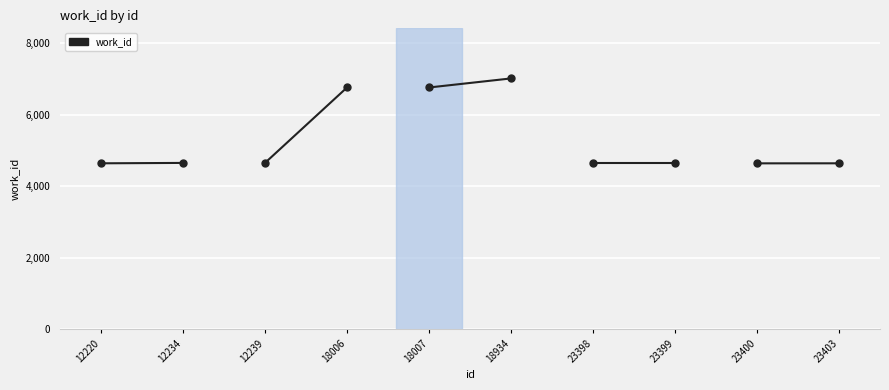

What is the greatest value displayed?

4652